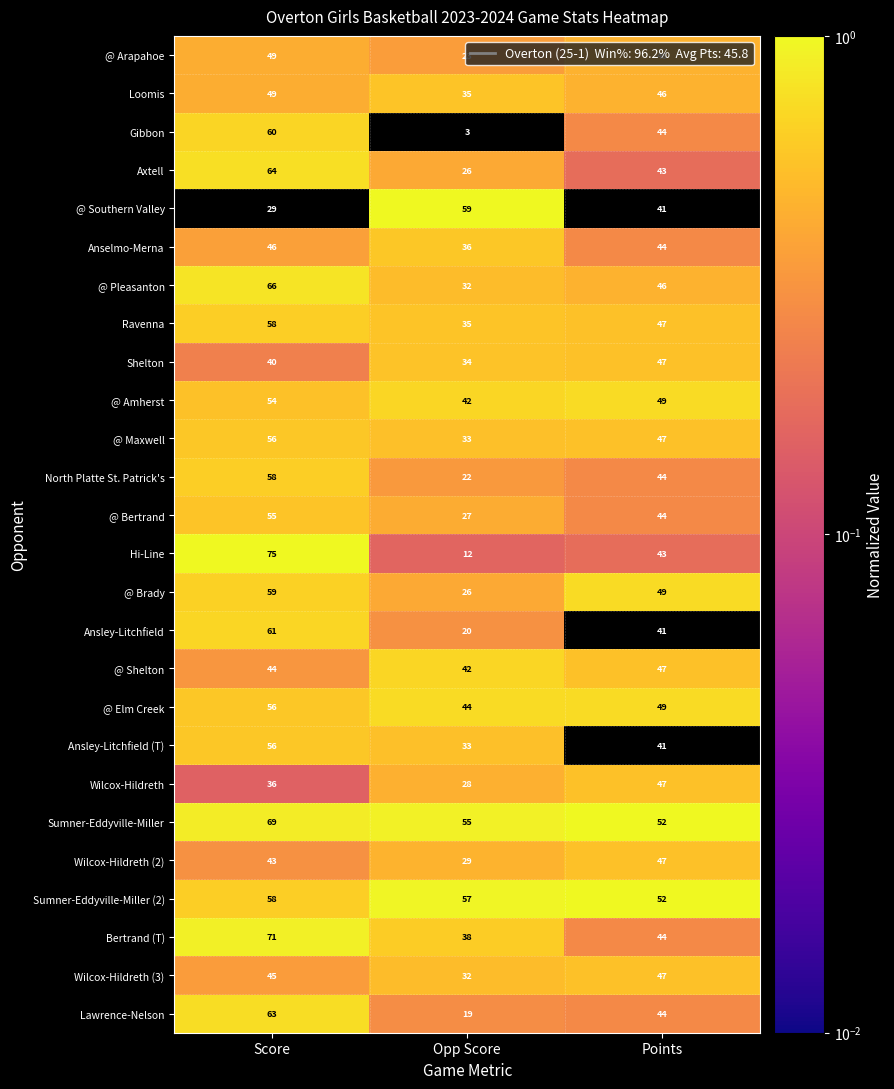

What is the total value across all series at Points?

1191